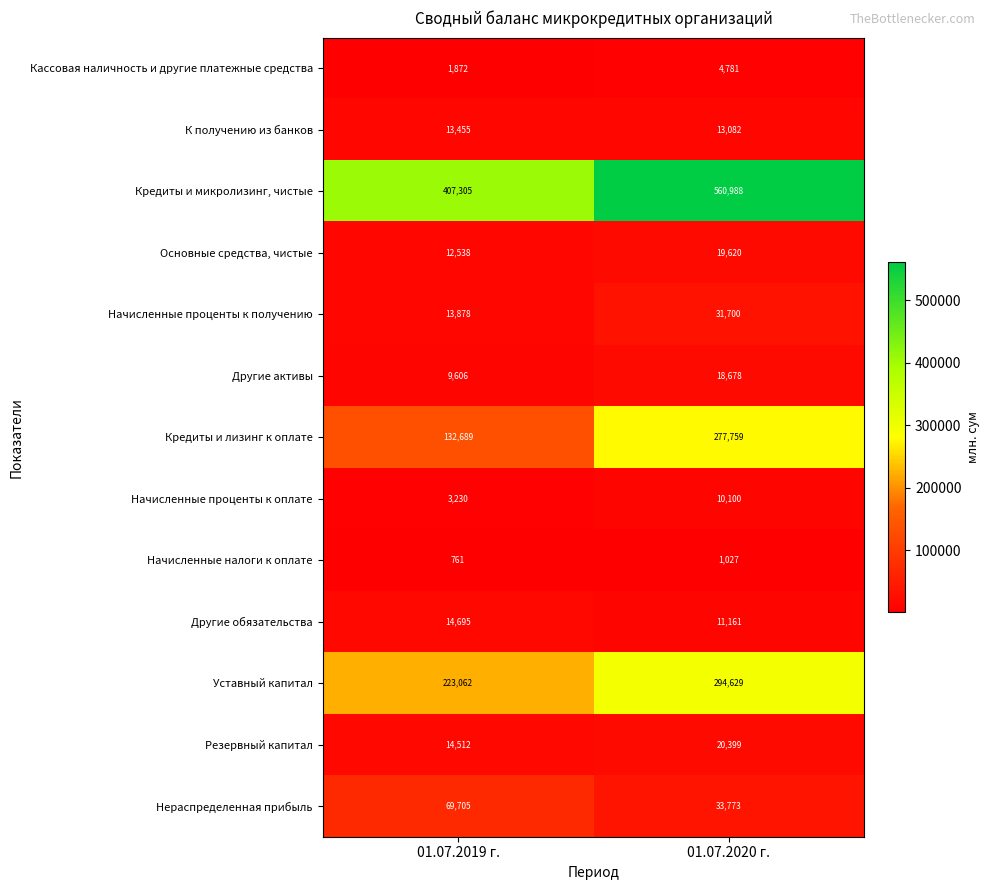

The Начисленные проценты к получению series shows 49007 at 01.07.2020 г.. True or false?

False